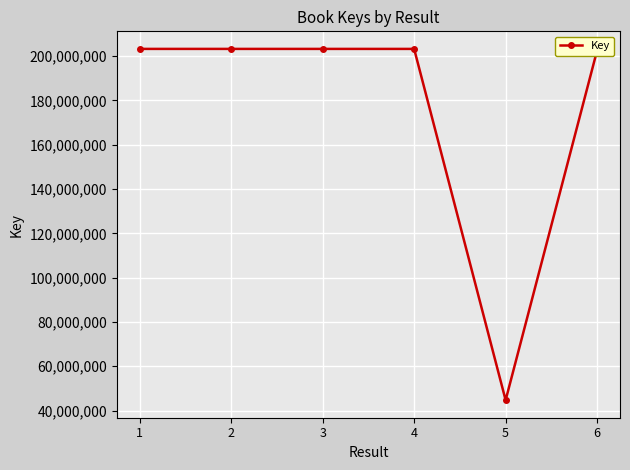

True or false: there are more than 2 points higher than both neighbors.

False